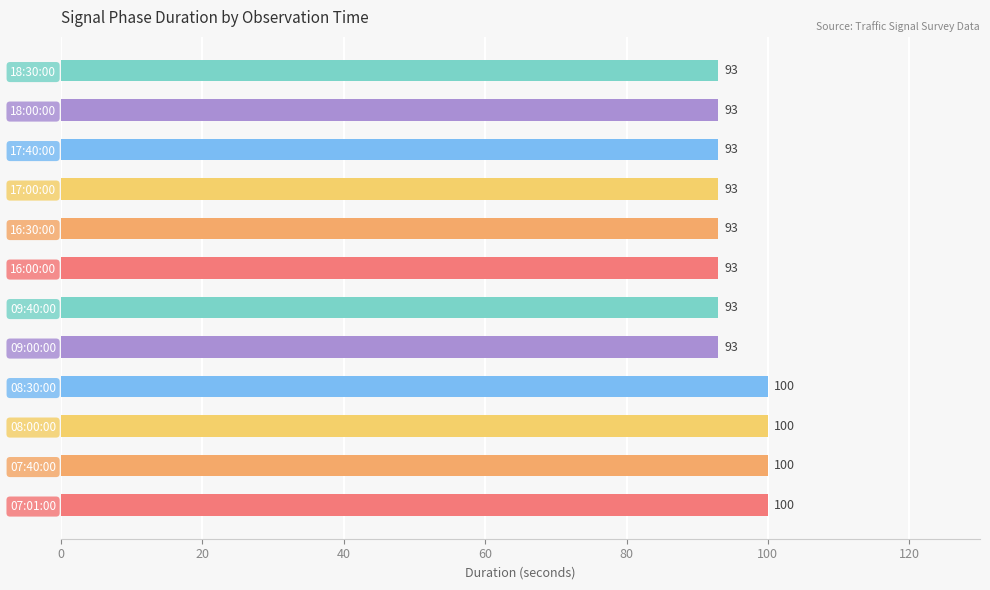

What is the approximate value at 07:40:00?

100